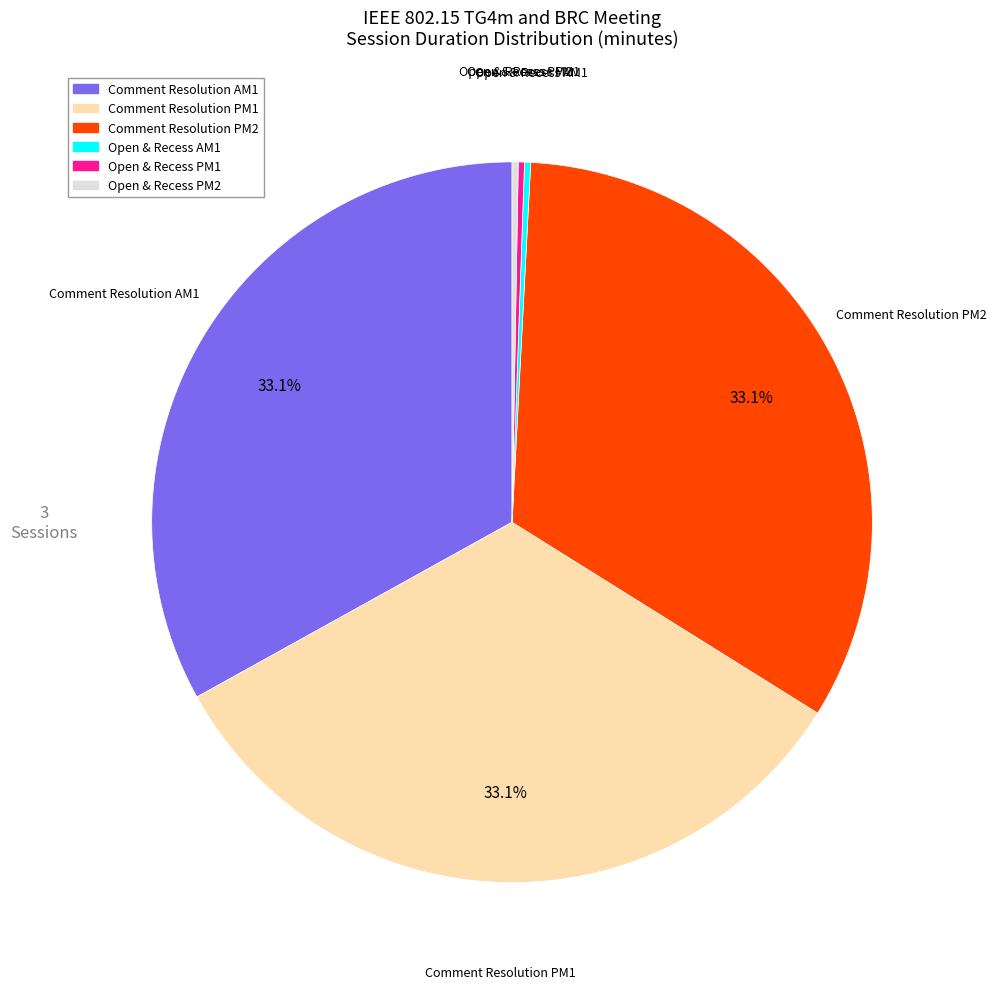

Is there a majority slice in this chart?

No